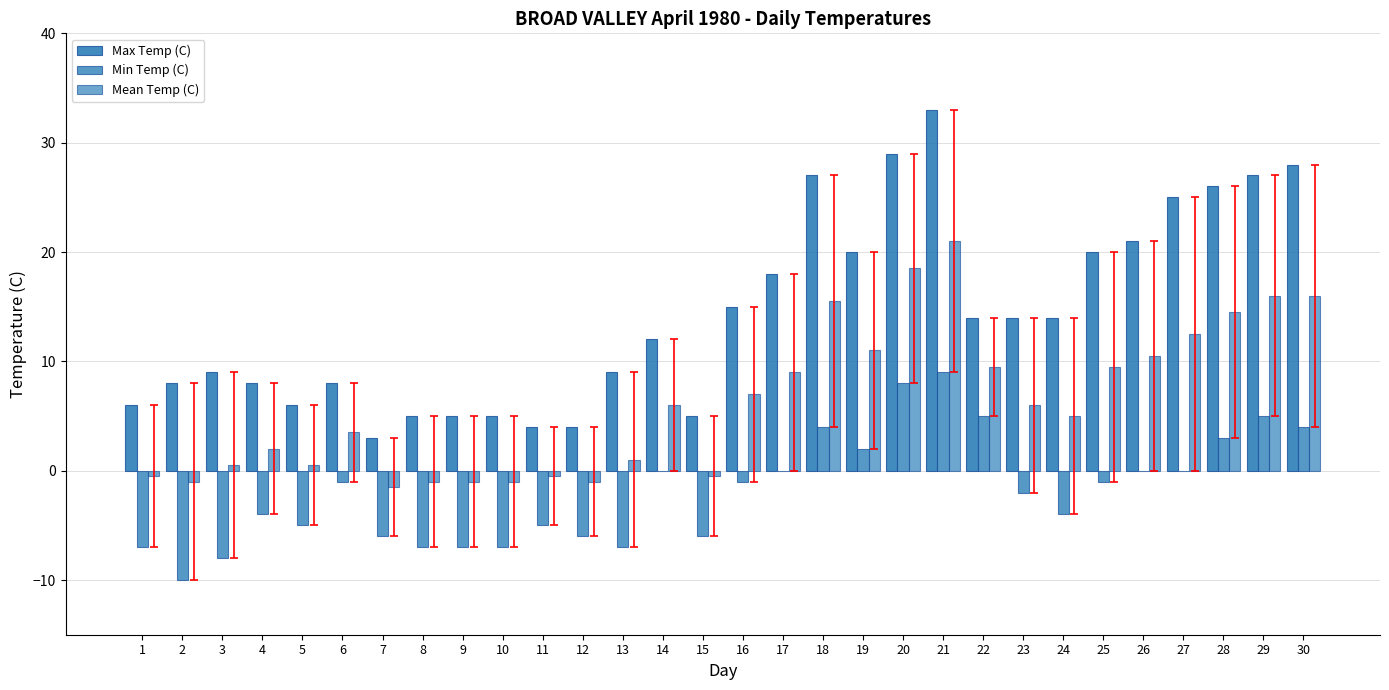

Which category has the highest value across all series?

21